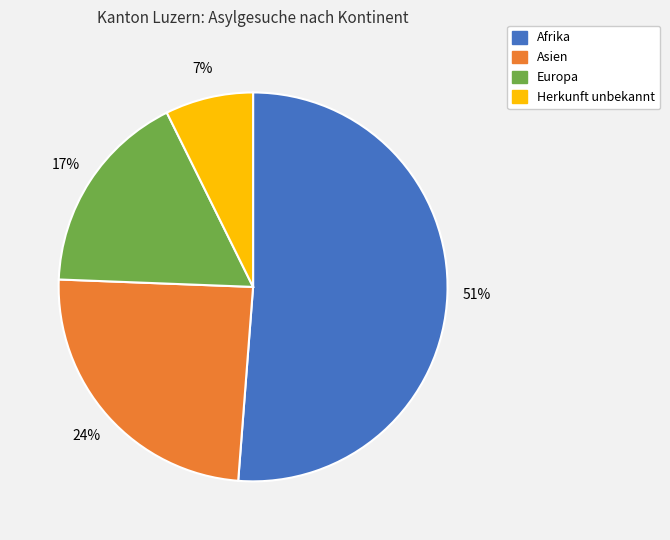

Rank the categories by value from highest to lowest.

Afrika, Asien, Europa, Herkunft unbekannt